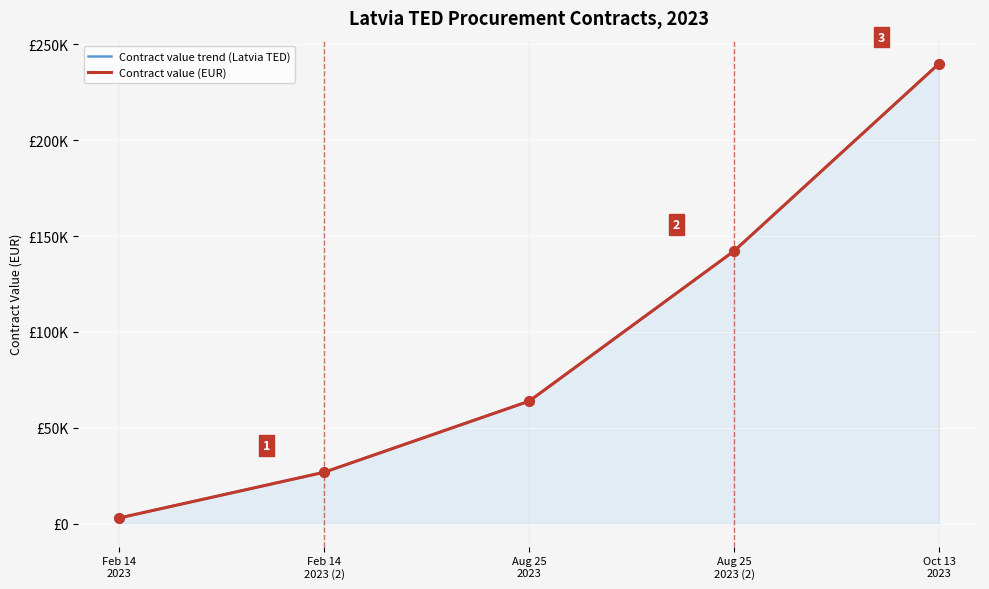

Which series contains the highest Y value?

Contract value trend (Latvia TED)